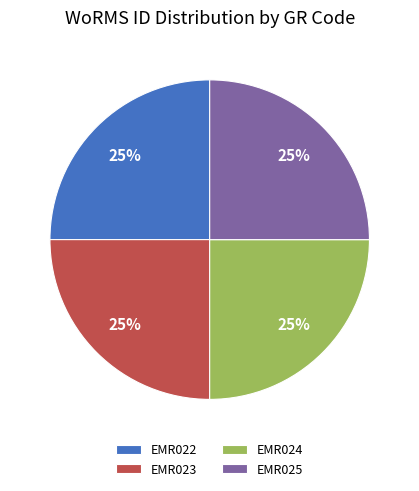

How many segments does this pie chart have?

4